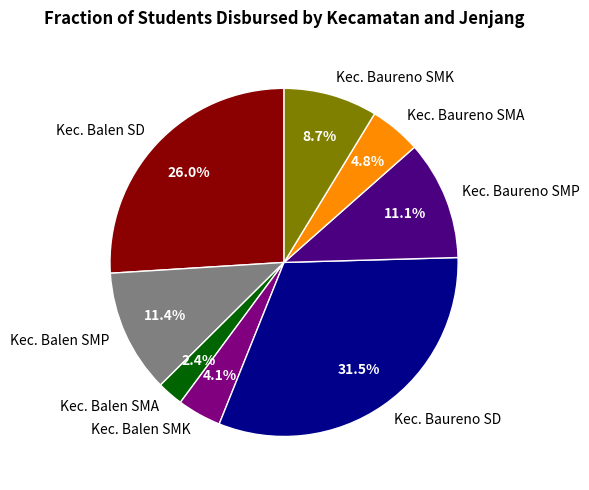

Is there a majority slice in this chart?

No